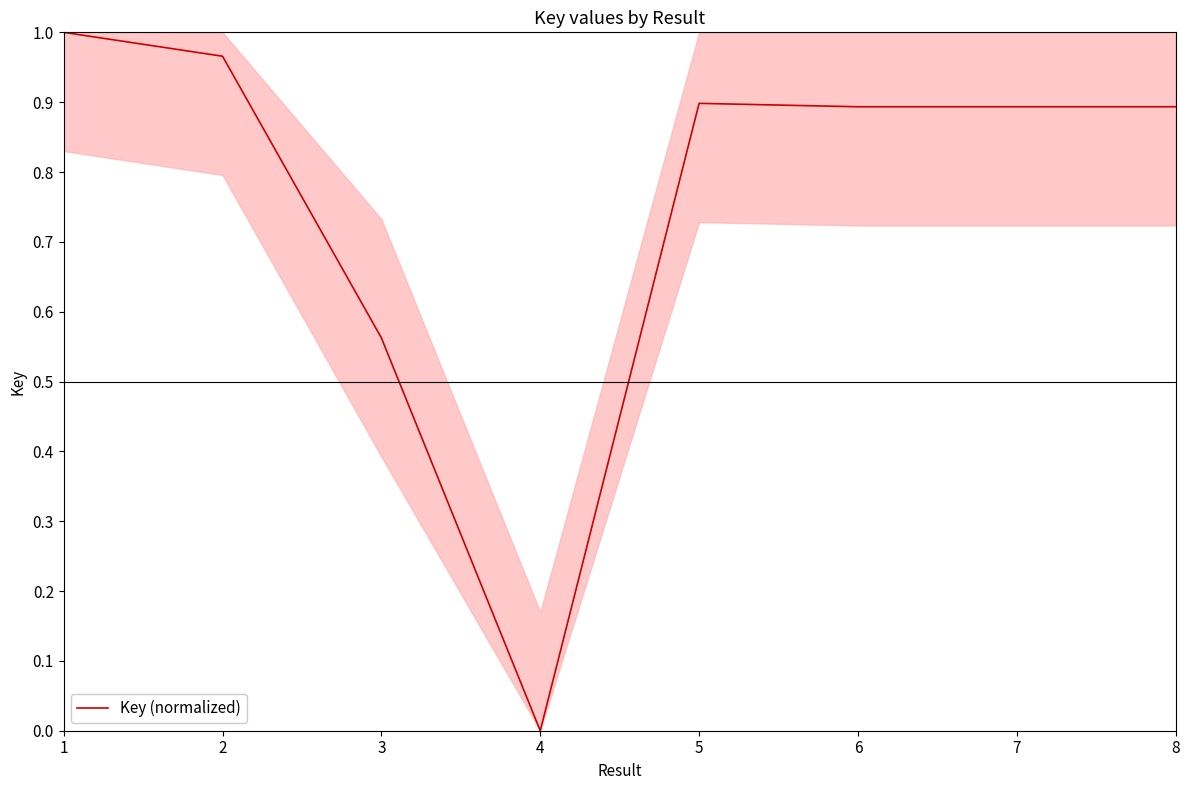

How many distinct data groups are displayed?

1